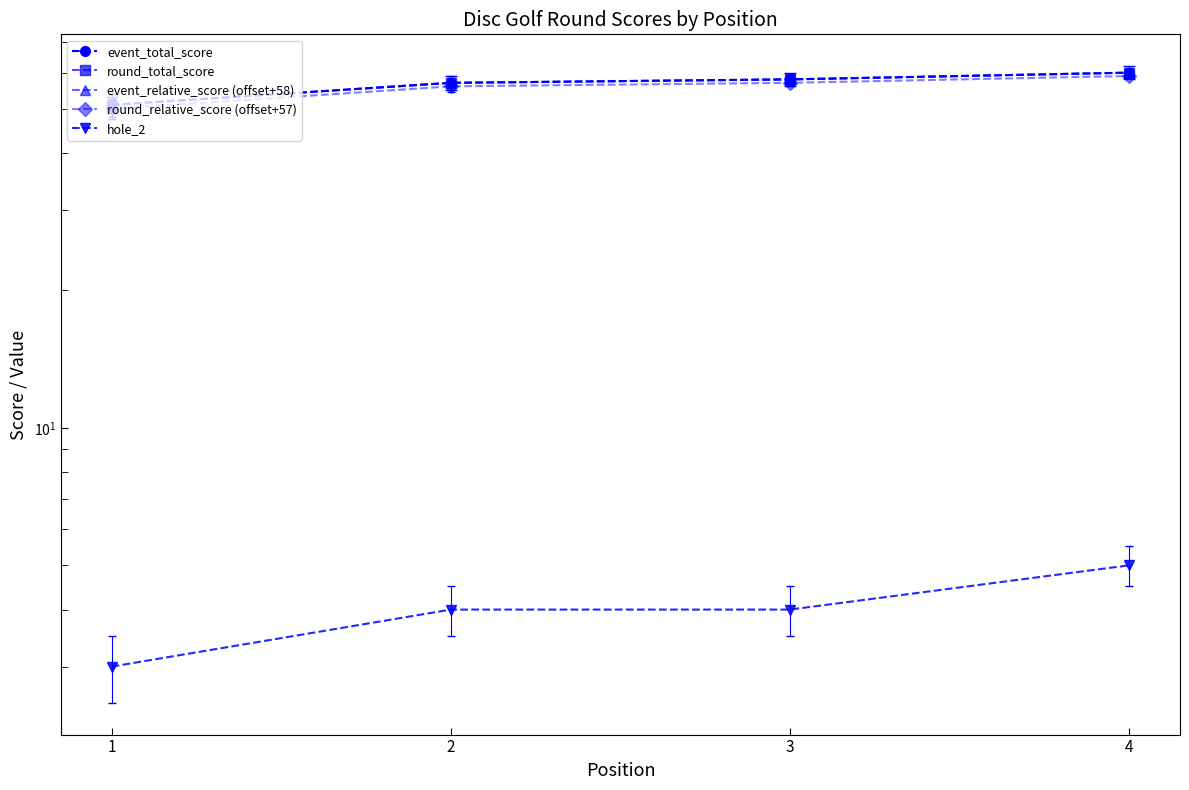

What is the total value across all series at 2?

231